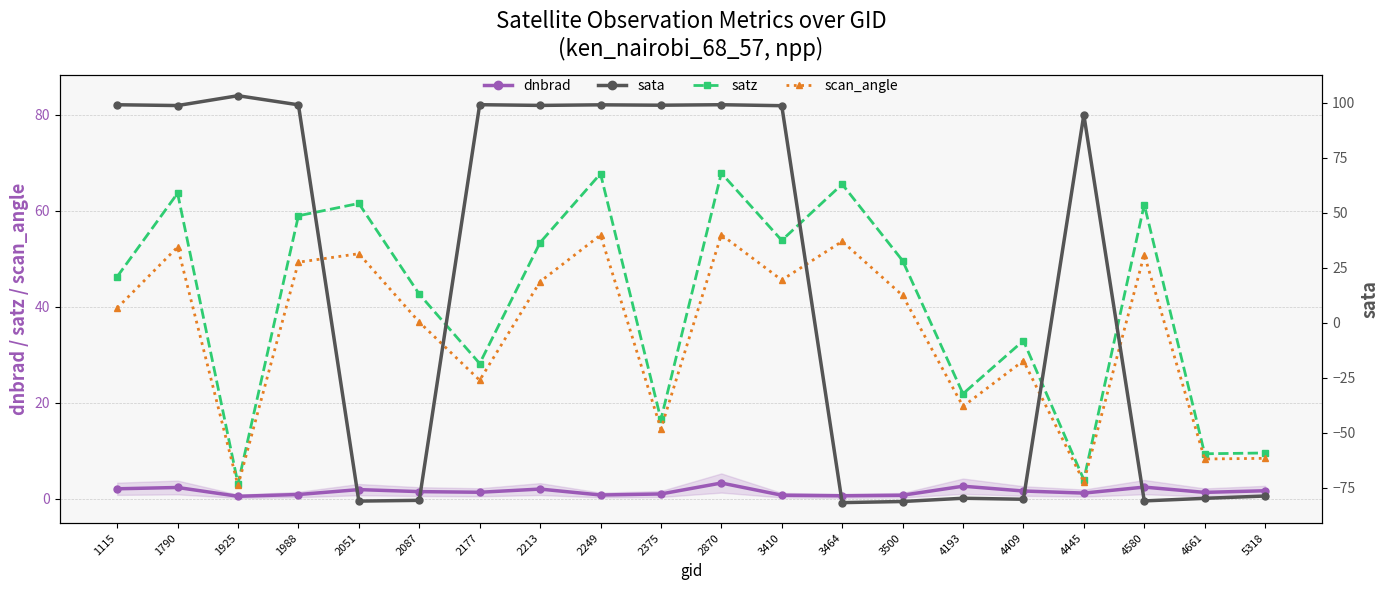

True or false: scan_angle and satz cross at least once.

False